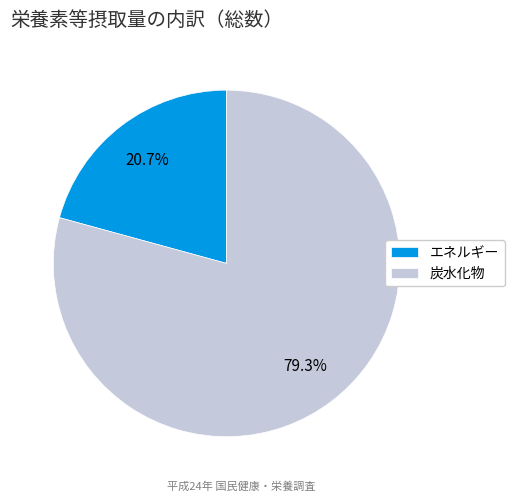

Rank the categories by value from lowest to highest.

エネルギー, 炭水化物